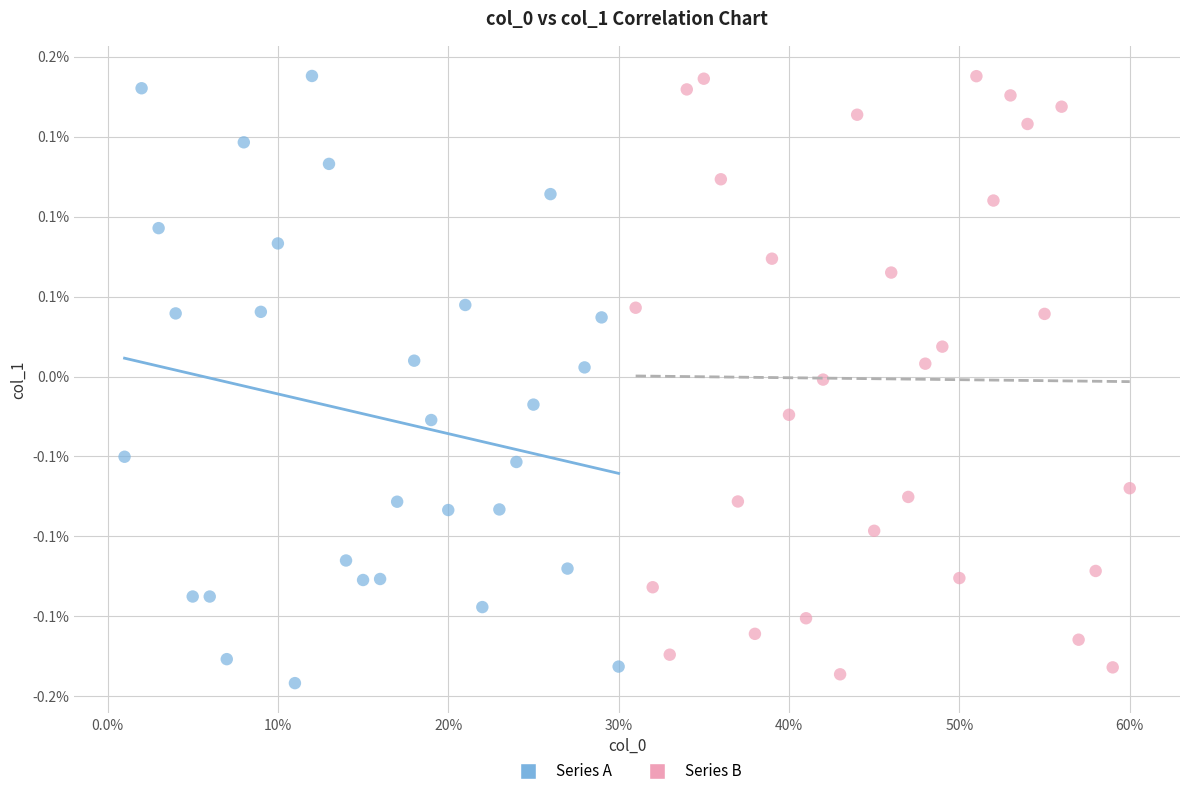

What are all the series names shown in the legend?

Series A, Series B